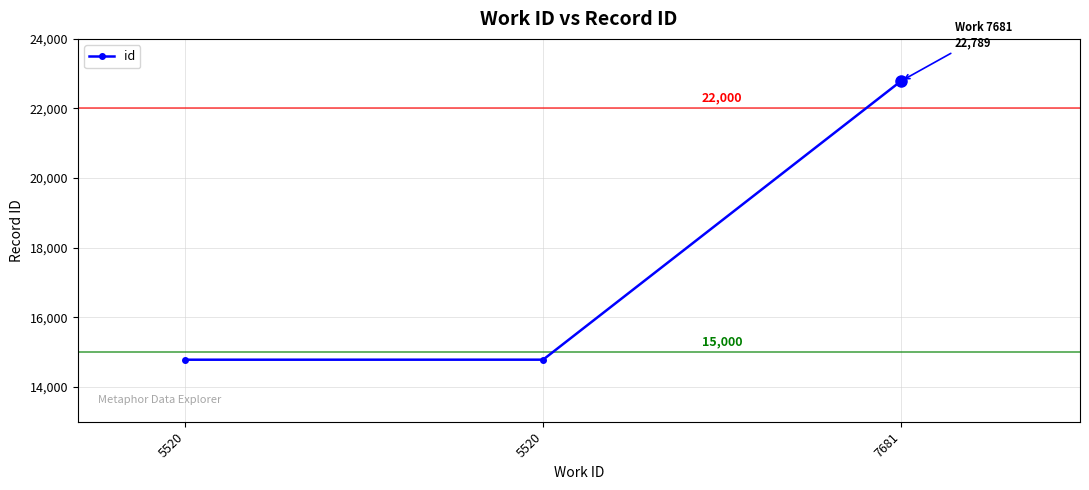

What is the change in value from 5520 to 7681?

+8006